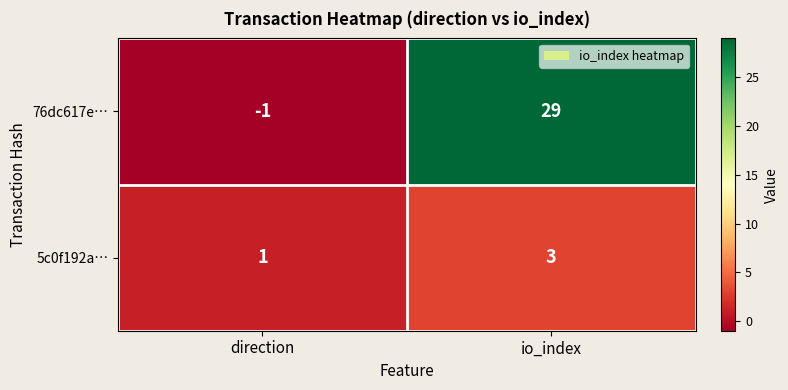

Which series has the largest total across all categories?

76dc617e…